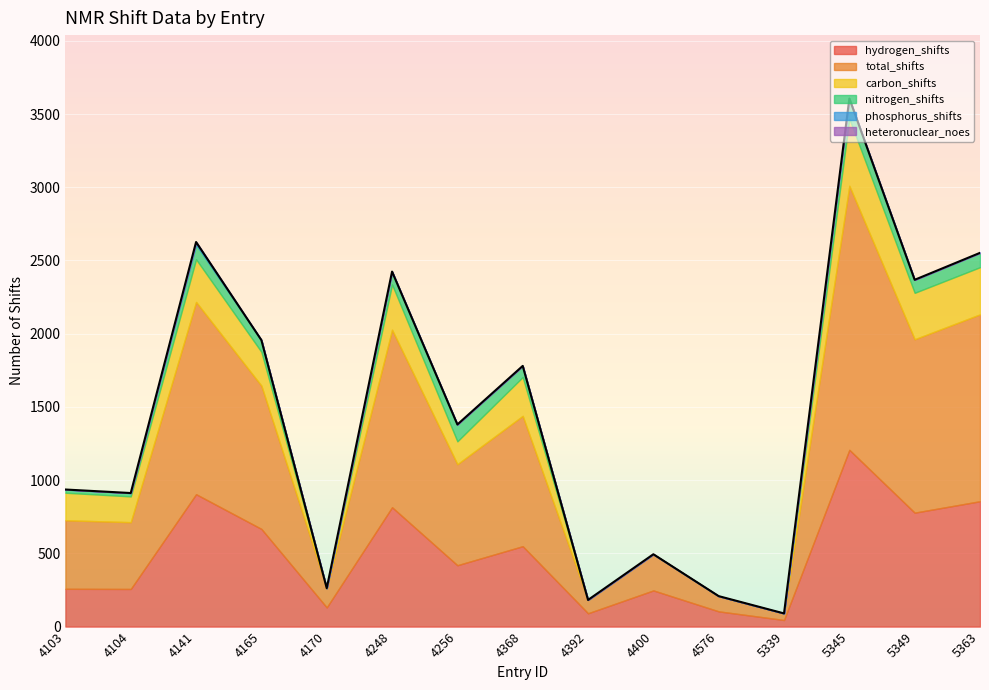

What is the sum of all hydrogen_shifts values?

7328